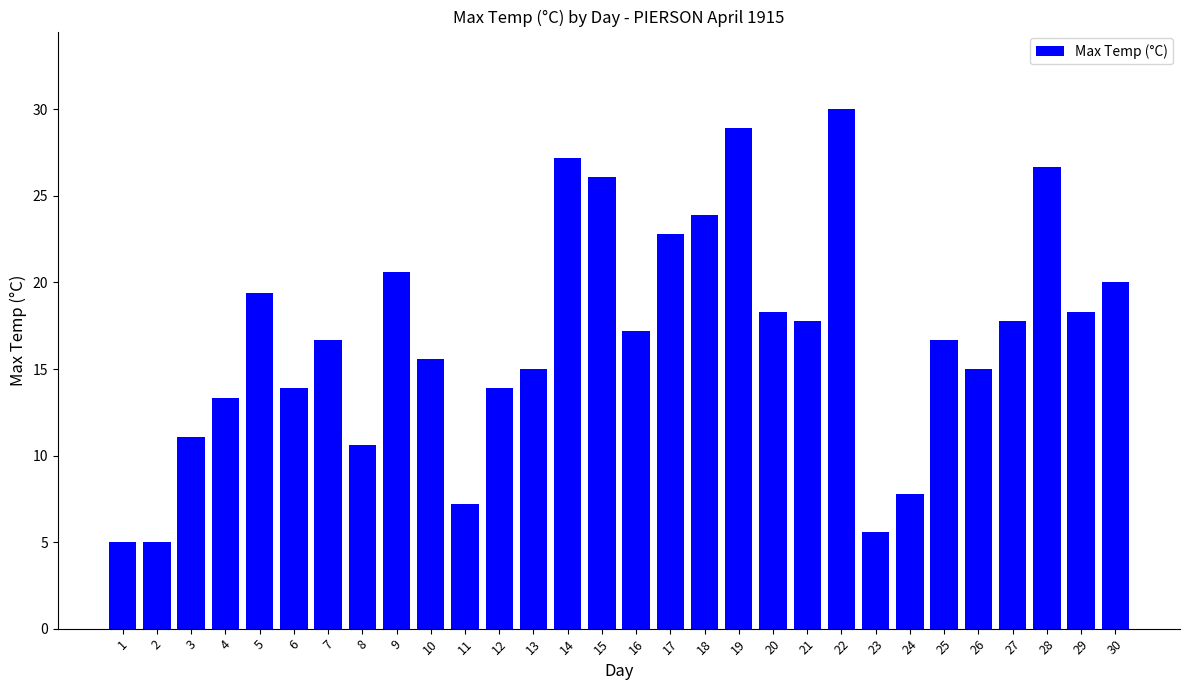

What is the value of the 1st bar from the left?

5.0